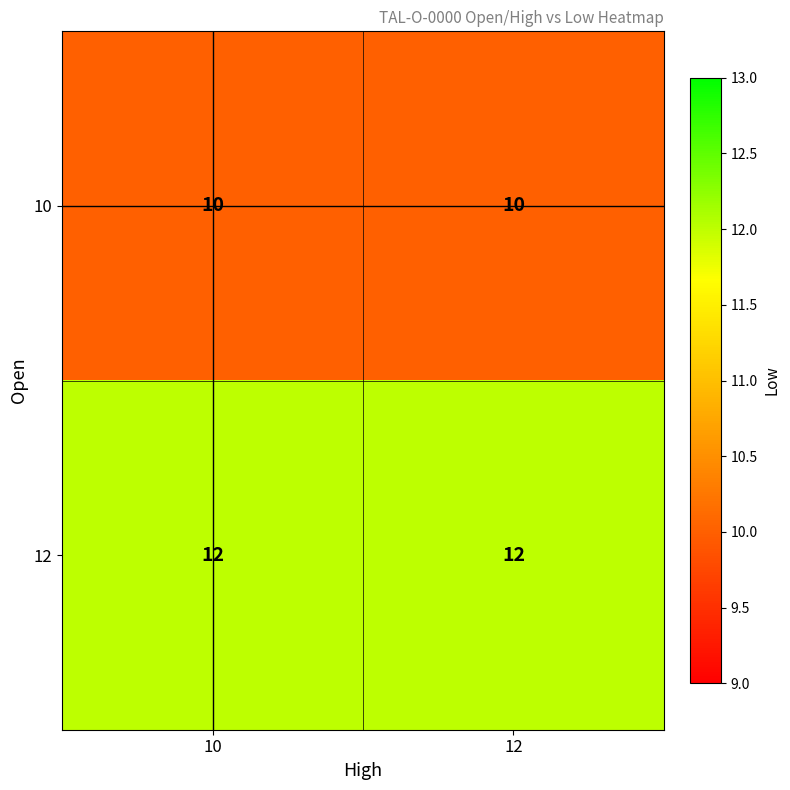

List the series in order of their peak value, lowest first.

10, 12